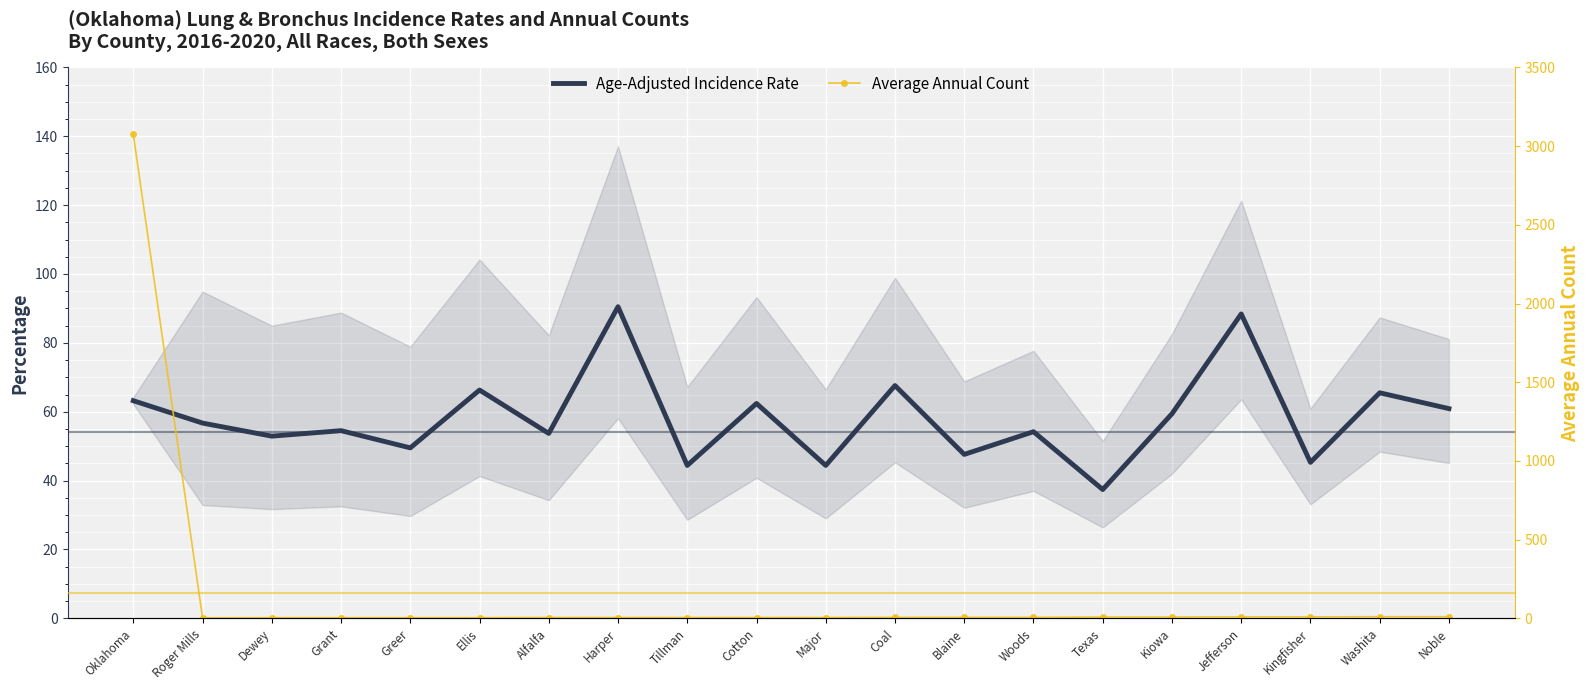

Which category has the highest value across all series?

Oklahoma